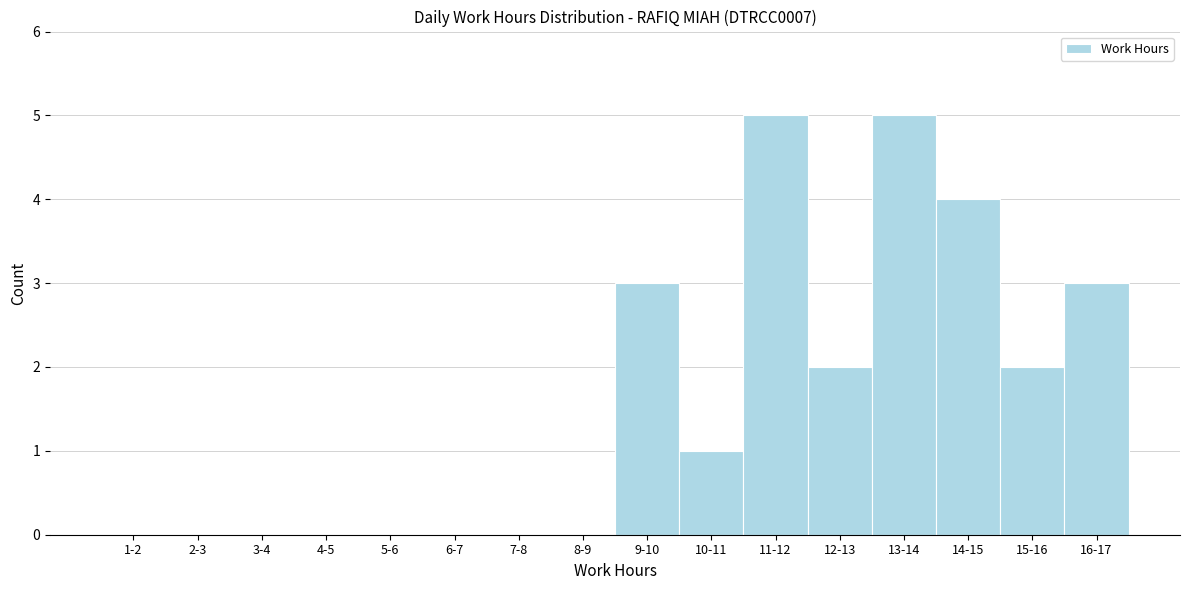

Reading right to left, list all the values displayed in this chart.

16-17=3	15-16=2	14-15=4	13-14=5	12-13=2	11-12=5	10-11=1	9-10=3	8-9=0	7-8=0	6-7=0	5-6=0	4-5=0	3-4=0	2-3=0	1-2=0